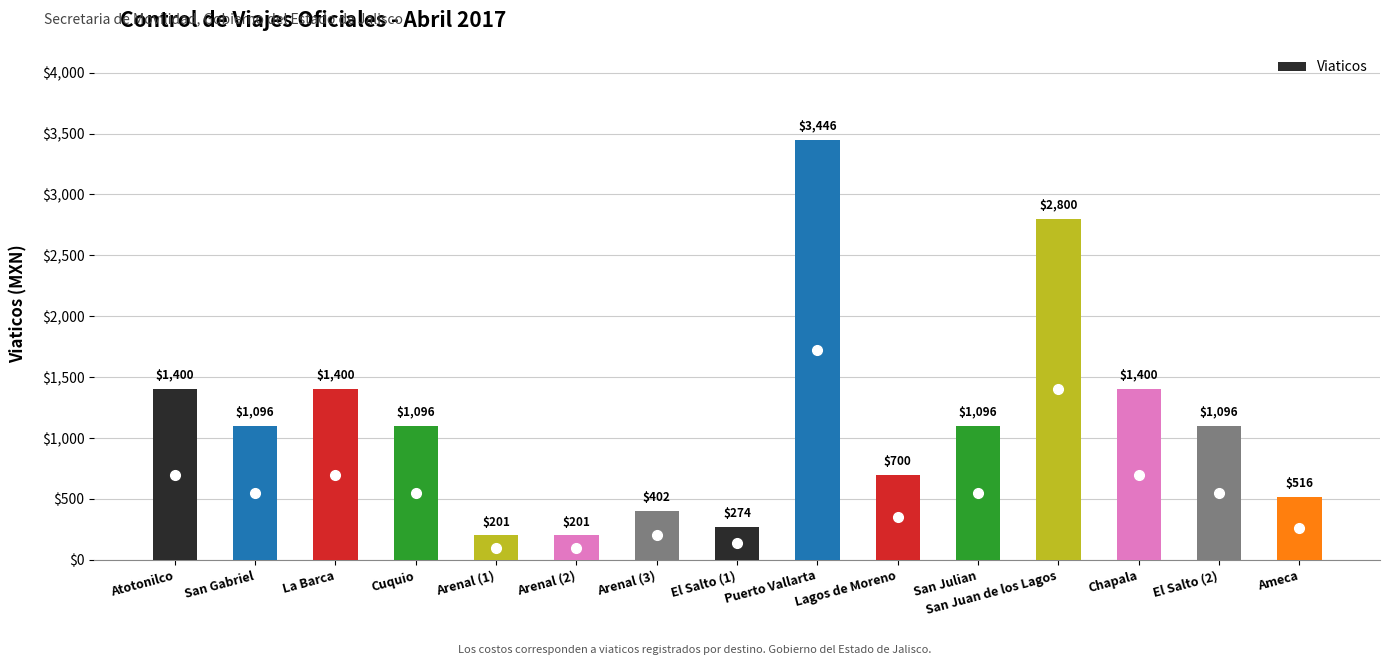

Is it true that the value at La Barca is 1400?

True